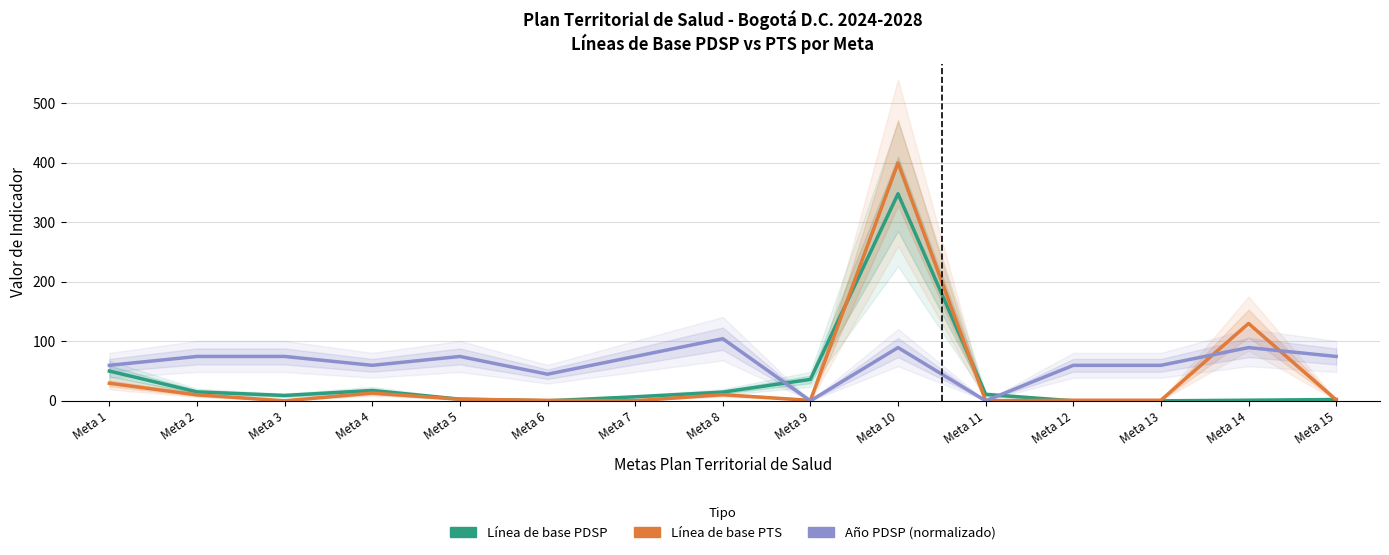

Rank the series at Meta 2 from highest to lowest value.

Año PDSP (normalizado), Línea de base PDSP, Línea de base PTS